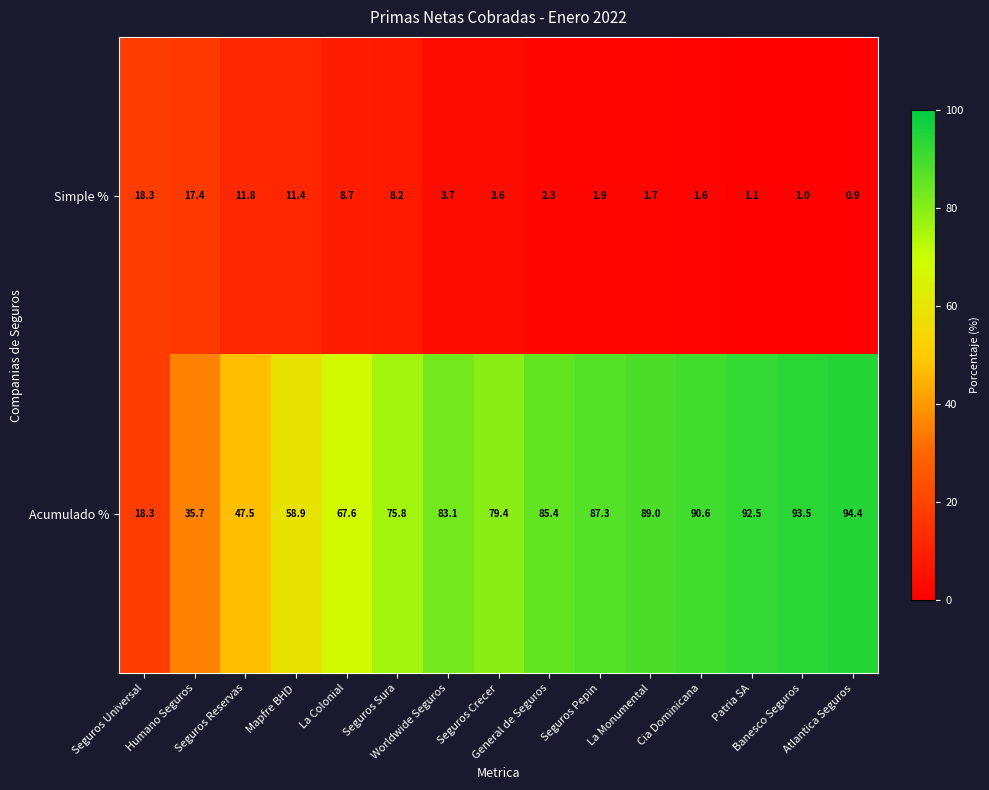

Rank the series at Mapfre BHD from highest to lowest value.

Acumulado %, Simple %